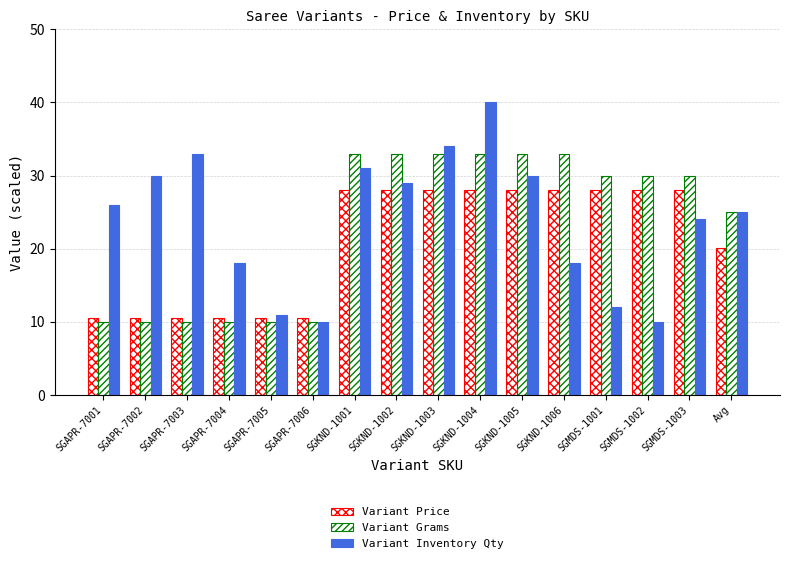

Rank the categories by Variant Price value from highest to lowest.

SGKND-1001, SGKND-1002, SGKND-1003, SGKND-1004, SGKND-1005, SGKND-1006, SGMDS-1001, SGMDS-1002, SGMDS-1003, Avg, SGAPR-7001, SGAPR-7002, SGAPR-7003, SGAPR-7004, SGAPR-7005, SGAPR-7006